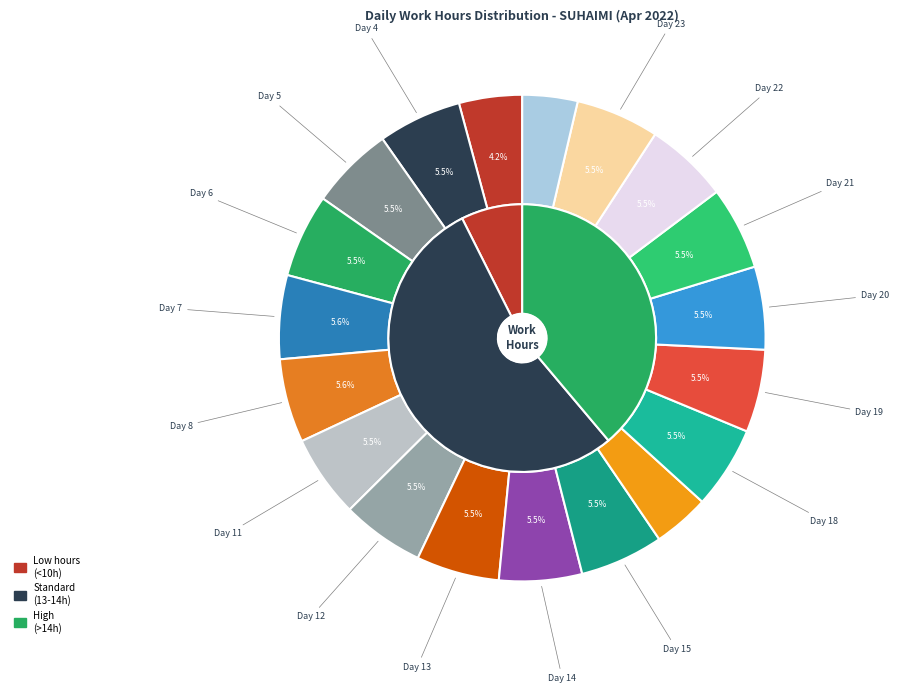

To the nearest percent, what is the average slice percentage?

5%